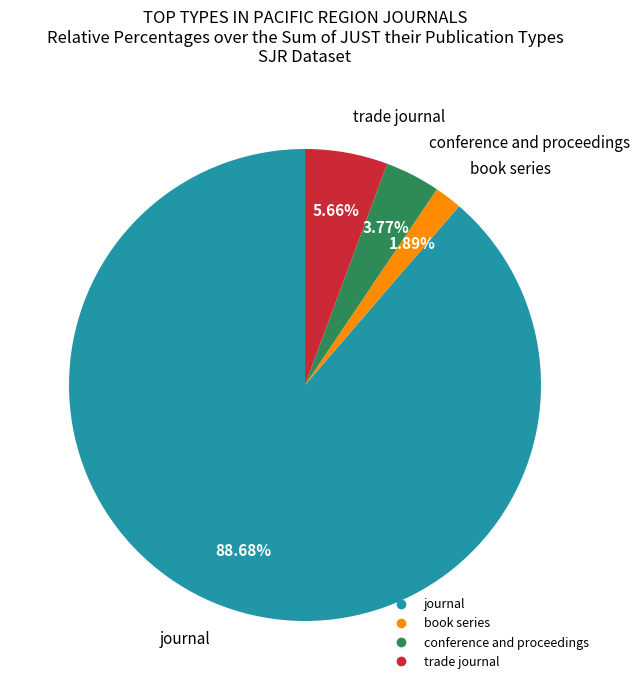

Which has a higher value, conference and proceedings or book series?

conference and proceedings